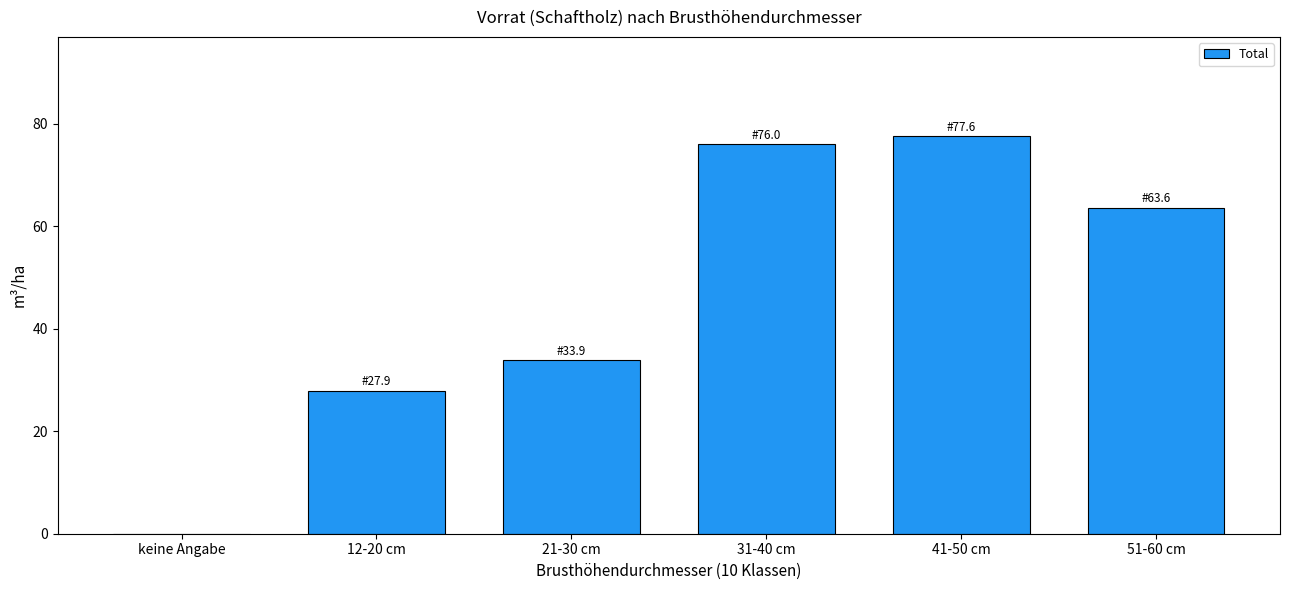

Reading left to right, transcribe all the data shown in this chart.

keine Angabe=0.0	12-20 cm=27.9	21-30 cm=33.9	31-40 cm=76.0	41-50 cm=77.6	51-60 cm=63.6